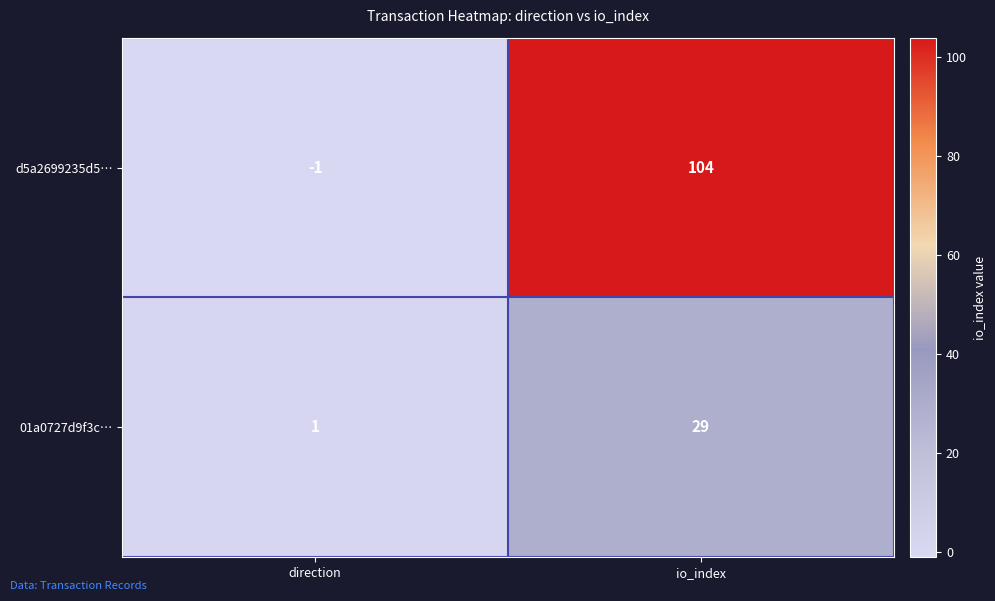

What value does the d5a2699235d5… series have at io_index?

104